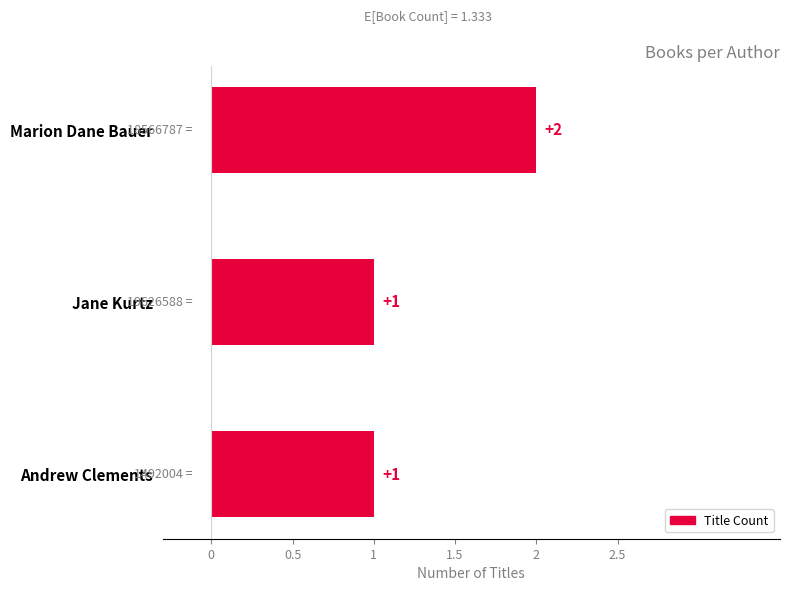

Between Marion Dane Bauer and Jane Kurtz, which is larger?

Marion Dane Bauer